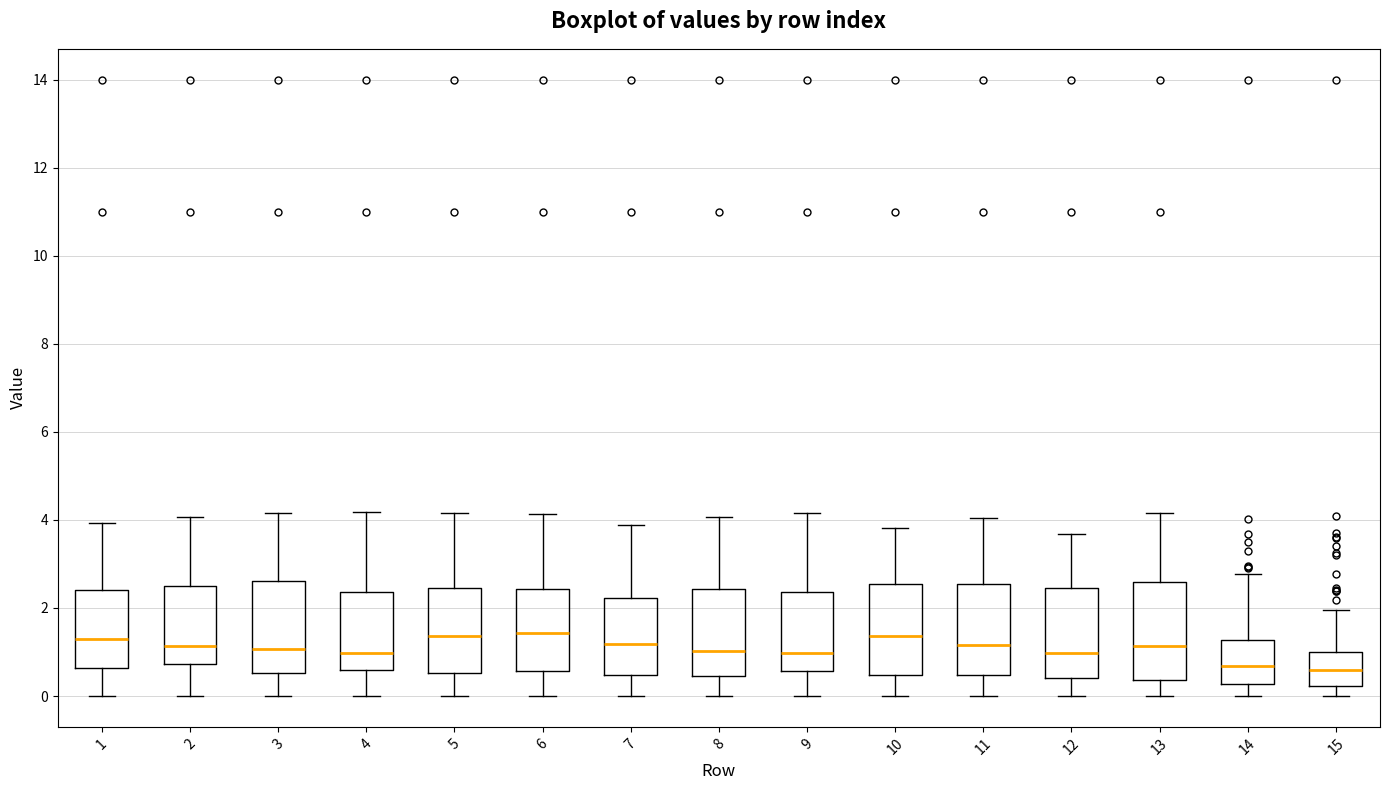

Reading left to right, transcribe this box plot: for each box, give where its median line is, the range the box spans, and where its two whiskers end, as read against the y-axis. The values are not printed on the chart, so give them approximately, as read against the axis.

1: median 1.4, box 0.6 to 2.4, whiskers 0.0 to 4.0
2: median 1.2, box 0.8 to 2.4, whiskers 0.0 to 4.0
3: median 1.0, box 0.6 to 2.6, whiskers 0.0 to 4.2
4: median 1.0, box 0.6 to 2.4, whiskers 0.0 to 4.2
5: median 1.4, box 0.6 to 2.4, whiskers 0.0 to 4.2
6: median 1.4, box 0.6 to 2.4, whiskers 0.0 to 4.2
7: median 1.2, box 0.4 to 2.2, whiskers 0.0 to 3.8
8: median 1.0, box 0.4 to 2.4, whiskers 0.0 to 4.0
9: median 1.0, box 0.6 to 2.4, whiskers 0.0 to 4.2
10: median 1.4, box 0.4 to 2.6, whiskers 0.0 to 3.8
11: median 1.2, box 0.4 to 2.6, whiskers 0.0 to 4.0
12: median 1.0, box 0.4 to 2.4, whiskers 0.0 to 3.6
13: median 1.2, box 0.4 to 2.6, whiskers 0.0 to 4.2
14: median 0.6, box 0.2 to 1.2, whiskers 0.0 to 2.8
15: median 0.6, box 0.2 to 1.0, whiskers 0.0 to 2.0